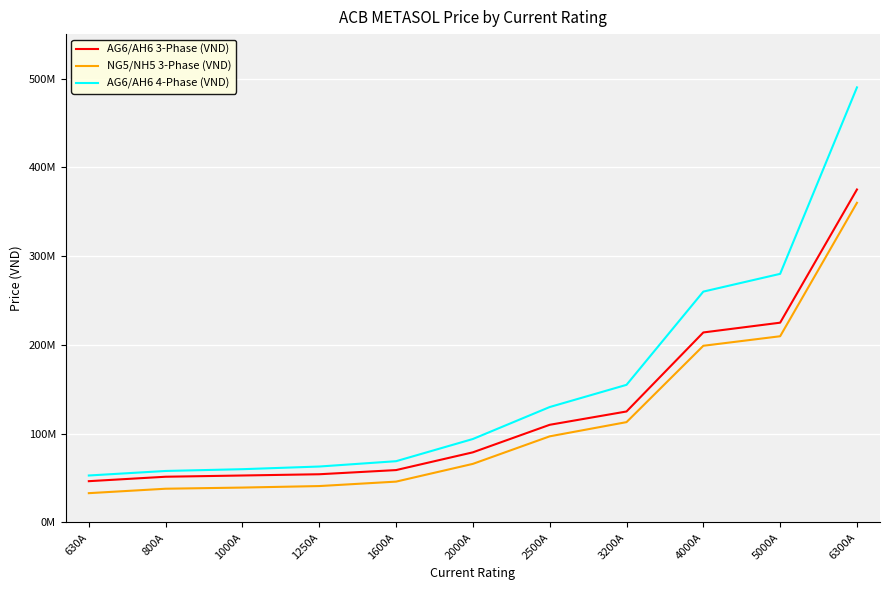

What are all the series names shown in the legend?

AG6/AH6 3-Phase (VND), NG5/NH5 3-Phase (VND), AG6/AH6 4-Phase (VND)